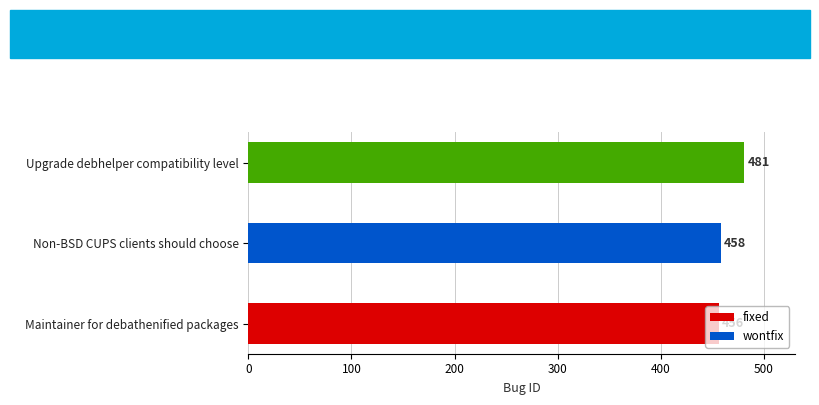

True or false: the data shows 857 at Upgrade debhelper compatibility level.

False